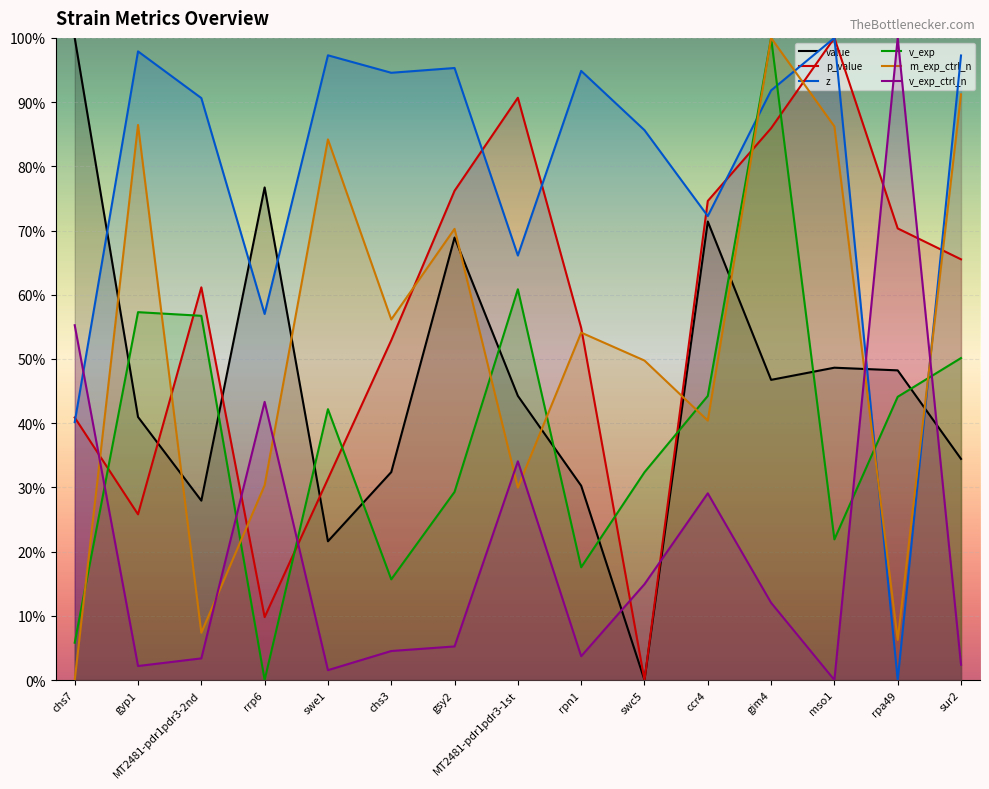

What is the label of the 14th point from the right?

gyp1